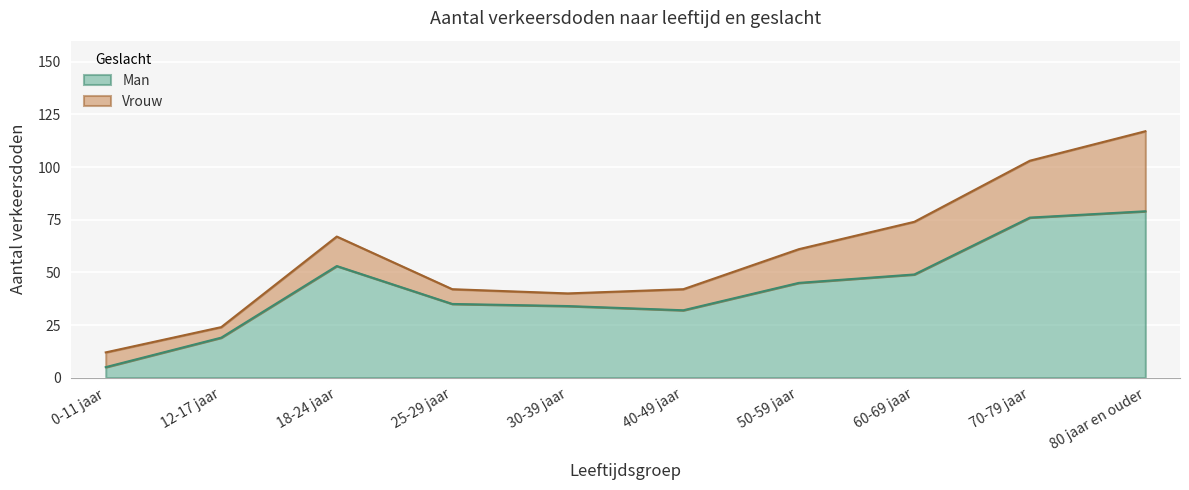

Count the number of values greater than 45.

4